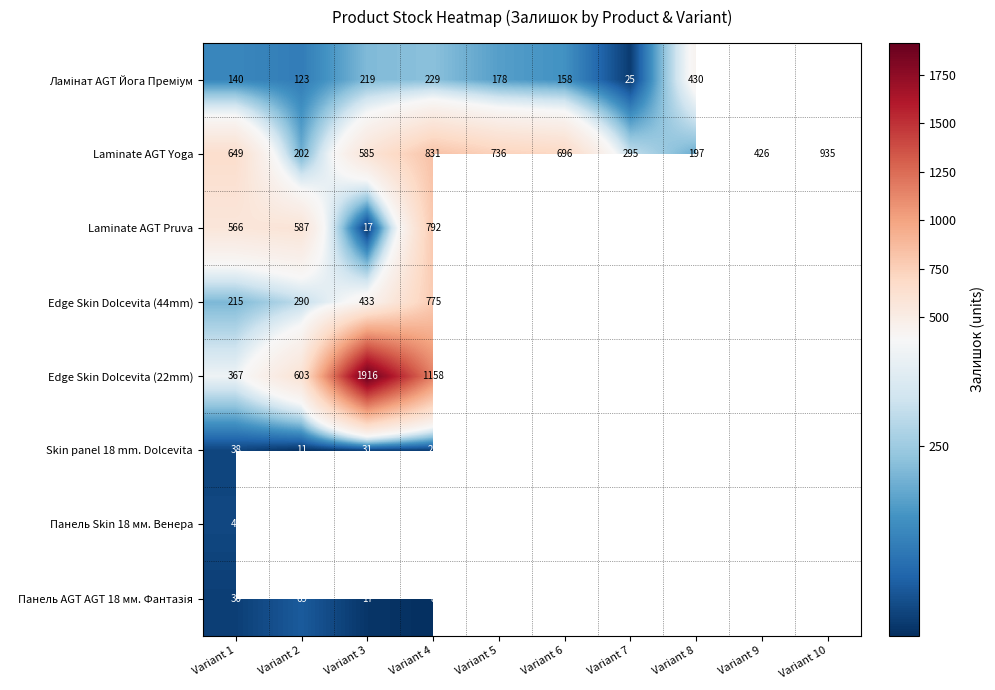

What is the spread (max minus min) of values at Variant 1?

619